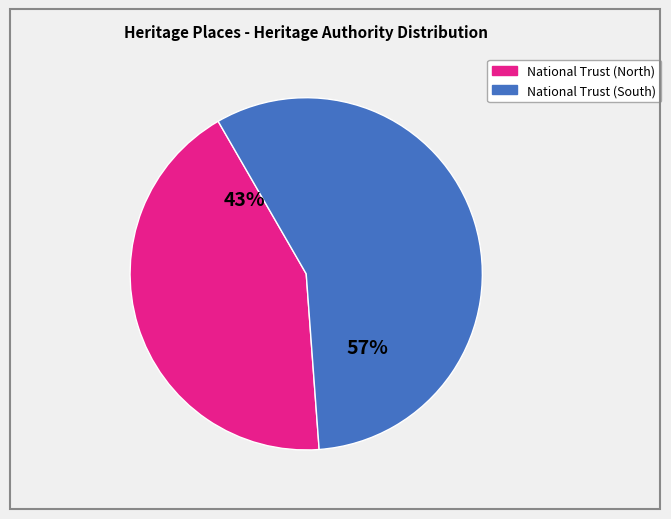

Does any single category account for the majority?

Yes